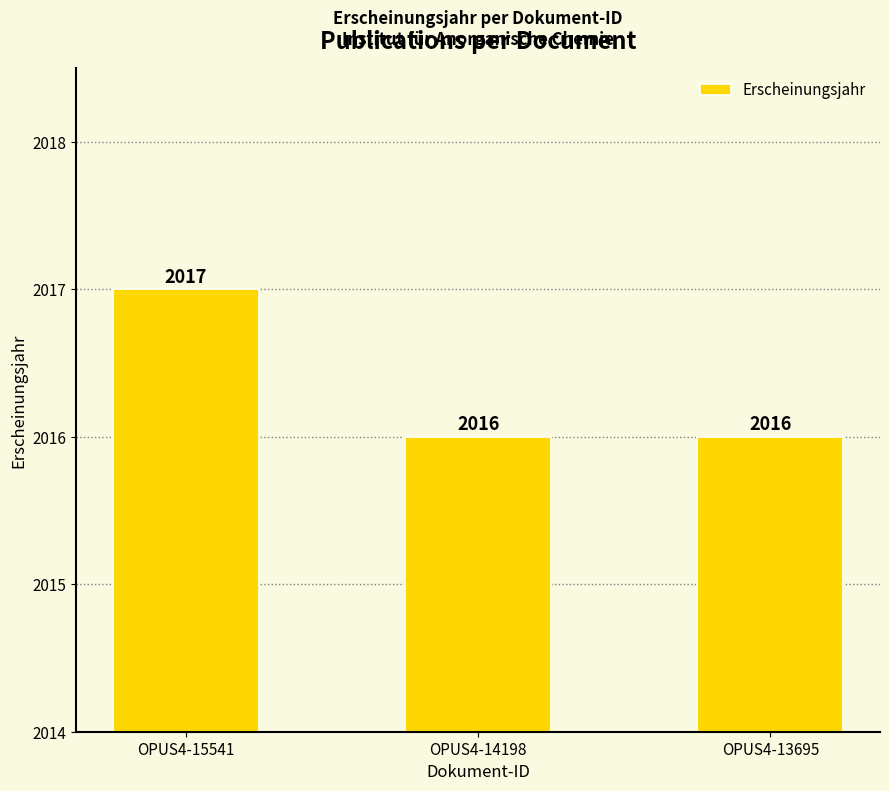

Approximately how many times larger is the value at OPUS4-15541 compared to OPUS4-14198?

1.0